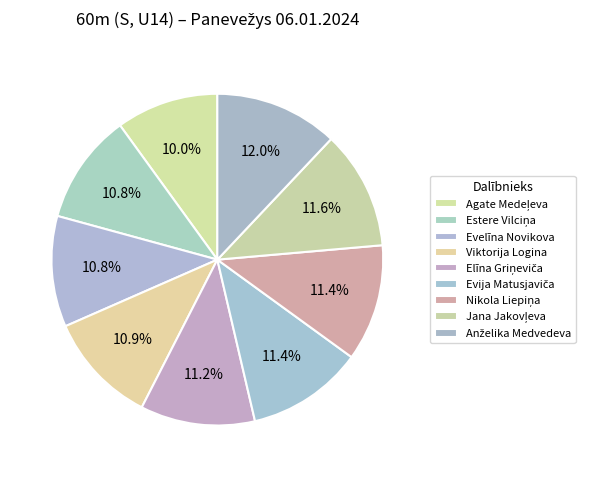

Count the number of slices in the pie.

9